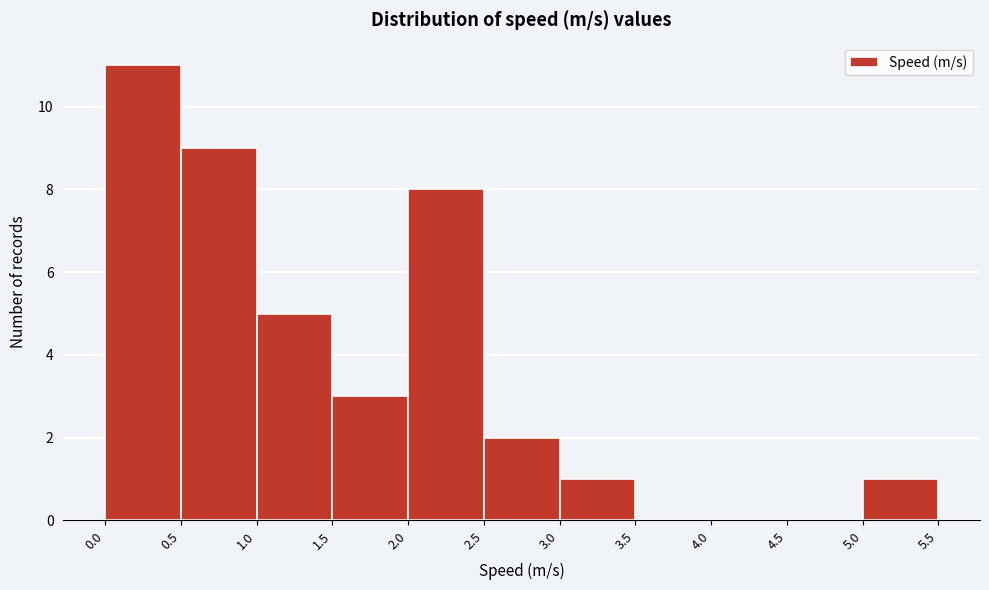

Reading left to right, list every bar in this chart as the range it spans on the x-axis followed by its height. The values are not printed on the chart, so give them approximately, as read against the axis.

0.0 to 0.5: 11
0.5 to 1.0: 9
1.0 to 1.5: 5
1.5 to 2.0: 3
2.0 to 2.5: 8
2.5 to 3.0: 2
3.0 to 3.5: 1
3.5 to 4.0: 0
4.0 to 4.5: 0
4.5 to 5.0: 0
5.0 to 5.5: 1